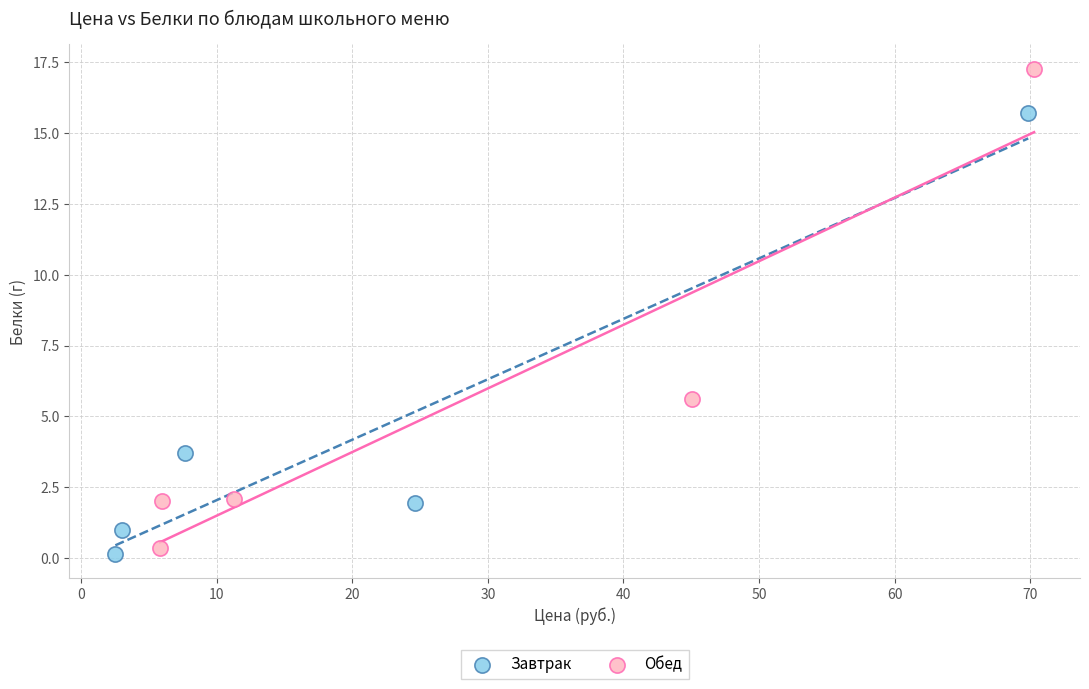

Which series has the widest spread of Y values?

Обед